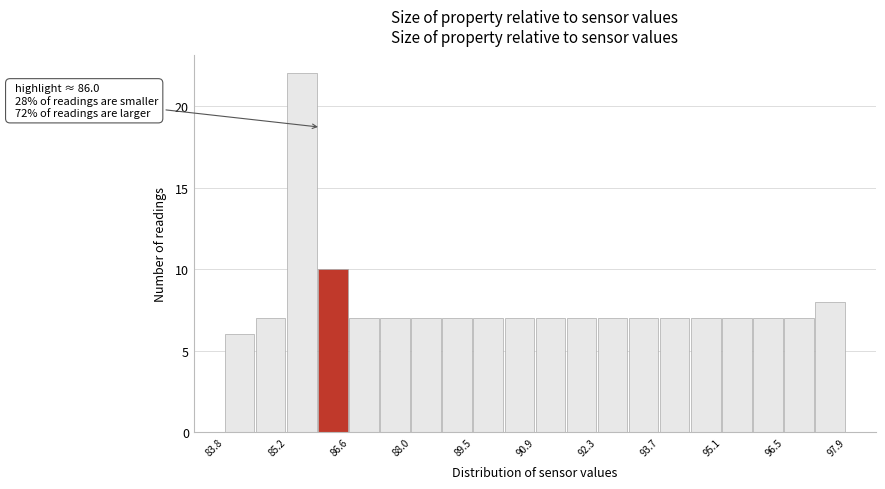

Around what value on the x-axis is the tallest bar? Give the approximate position of its centre, as read against the axis.

85.6